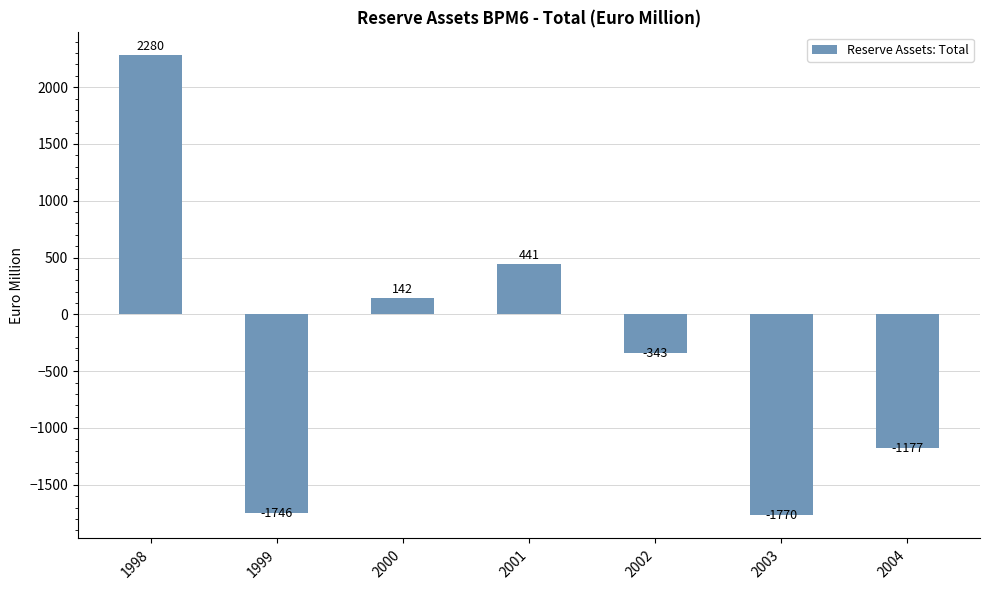

The chart shows a value of -1770 at 2003. True or false?

True